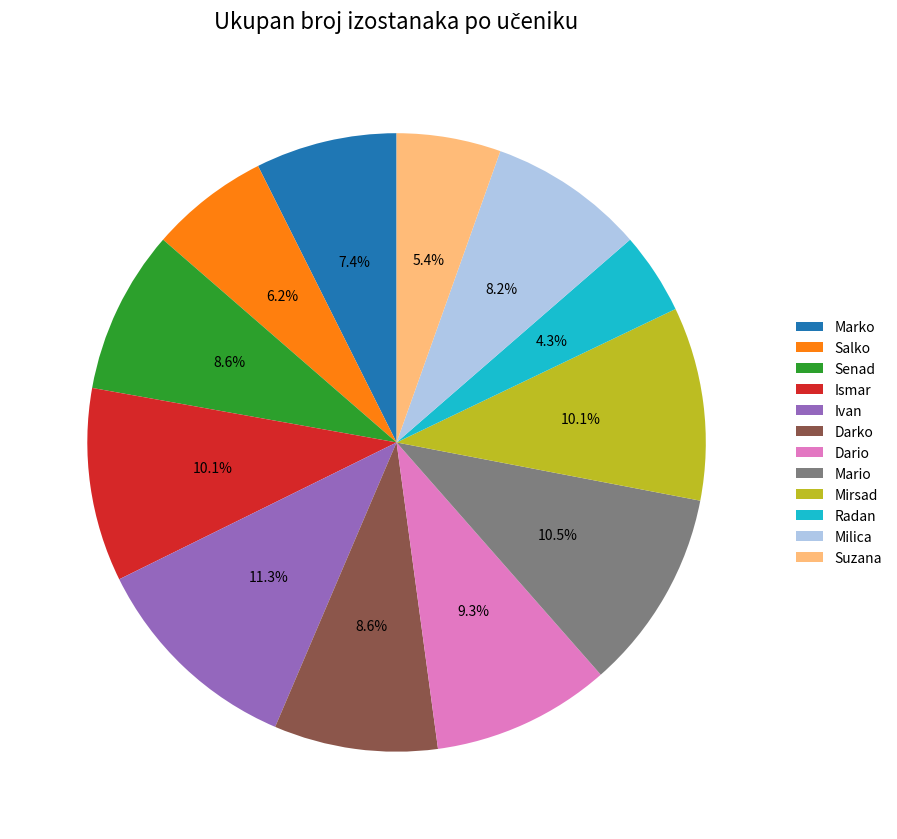

What is the ratio of the value at Salko to the value at Dario?

0.7